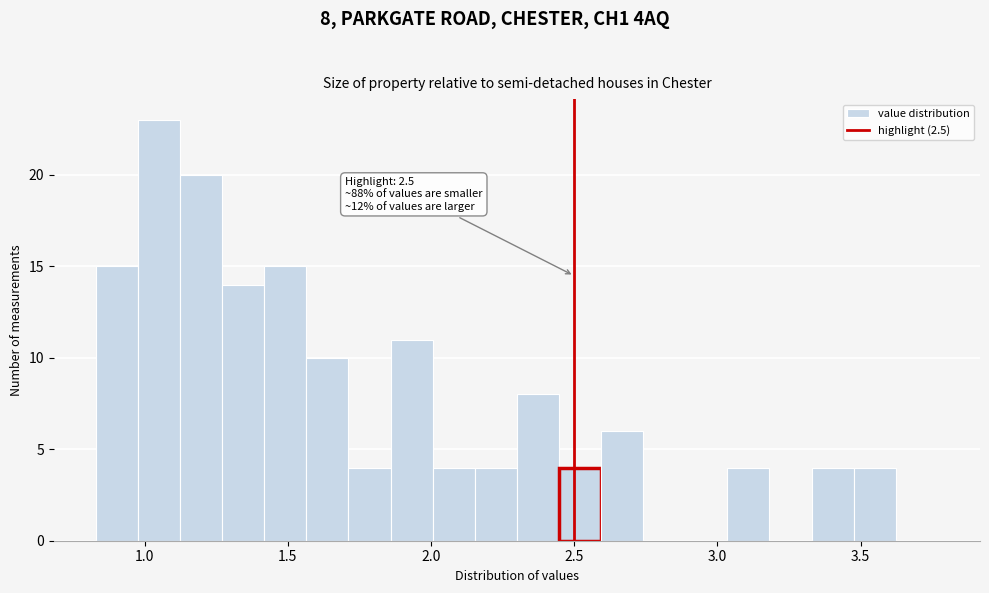

Around what value on the x-axis is the tallest bar? Give the approximate position of its centre, as read against the axis.

1.05